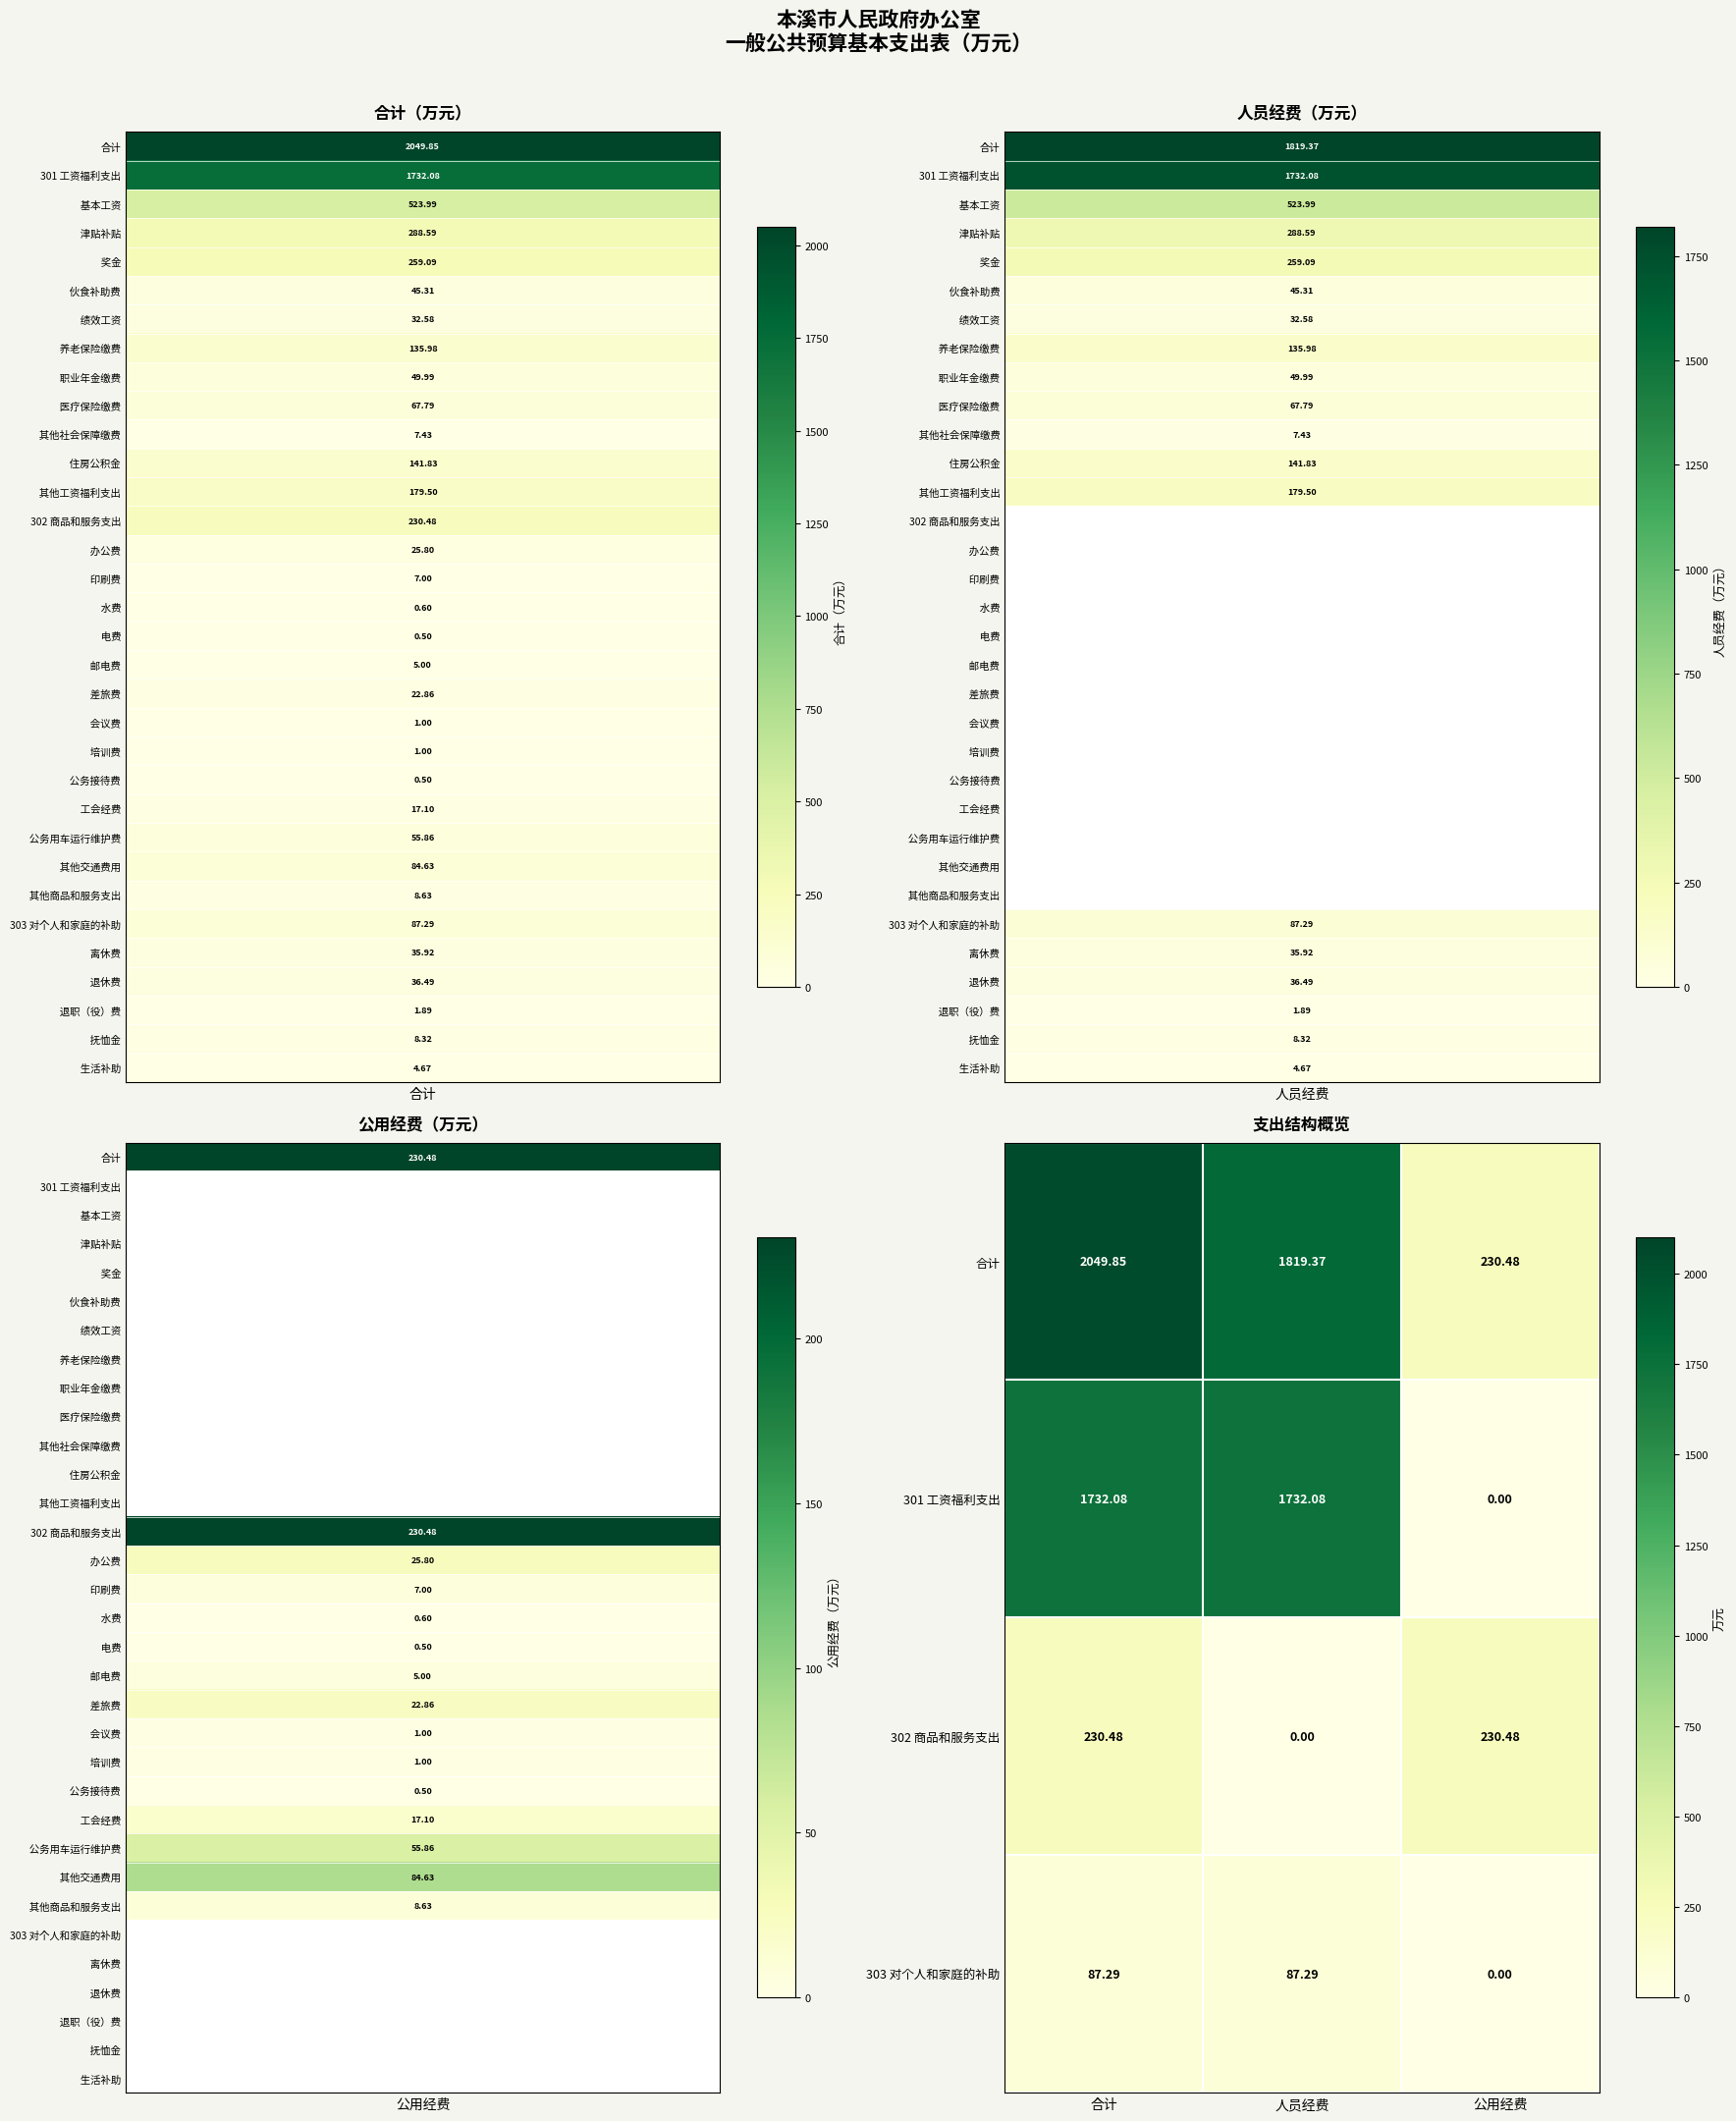

At which label does 合计 first exceed 1819?

合计